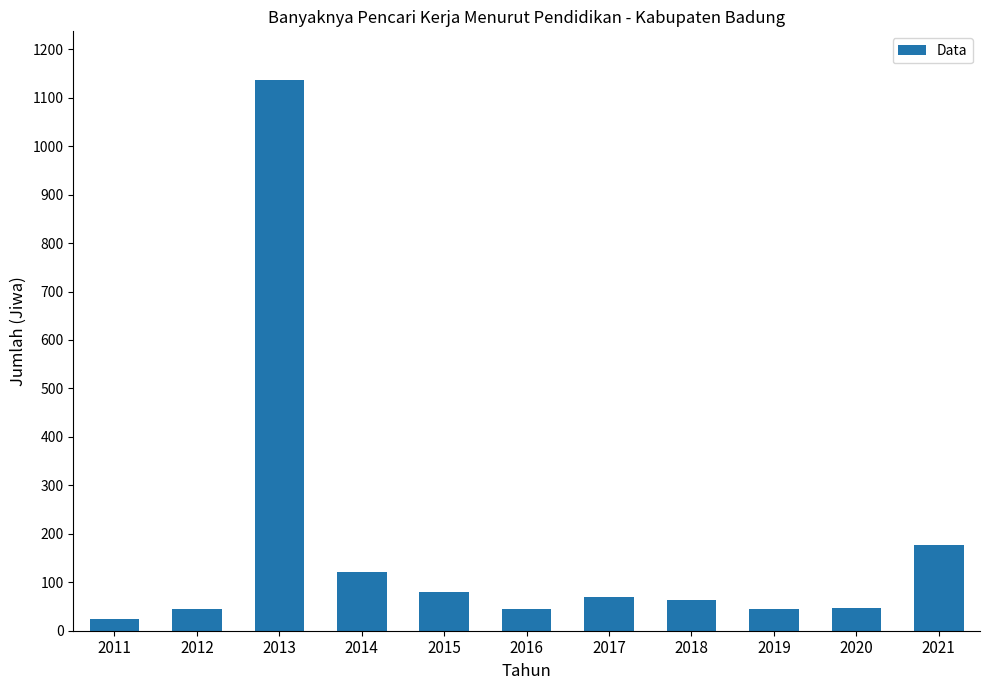

What is the ratio of the value at 2018 to the value at 2012?

1.5